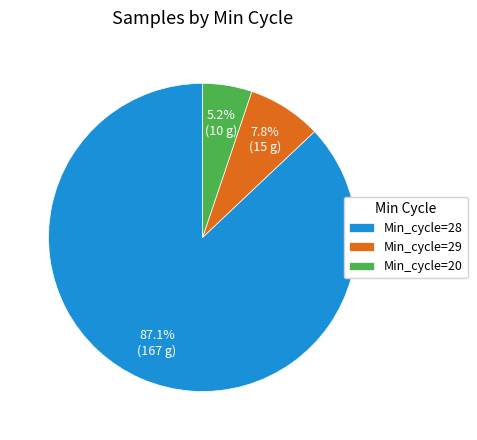

How many segments does this pie chart have?

3